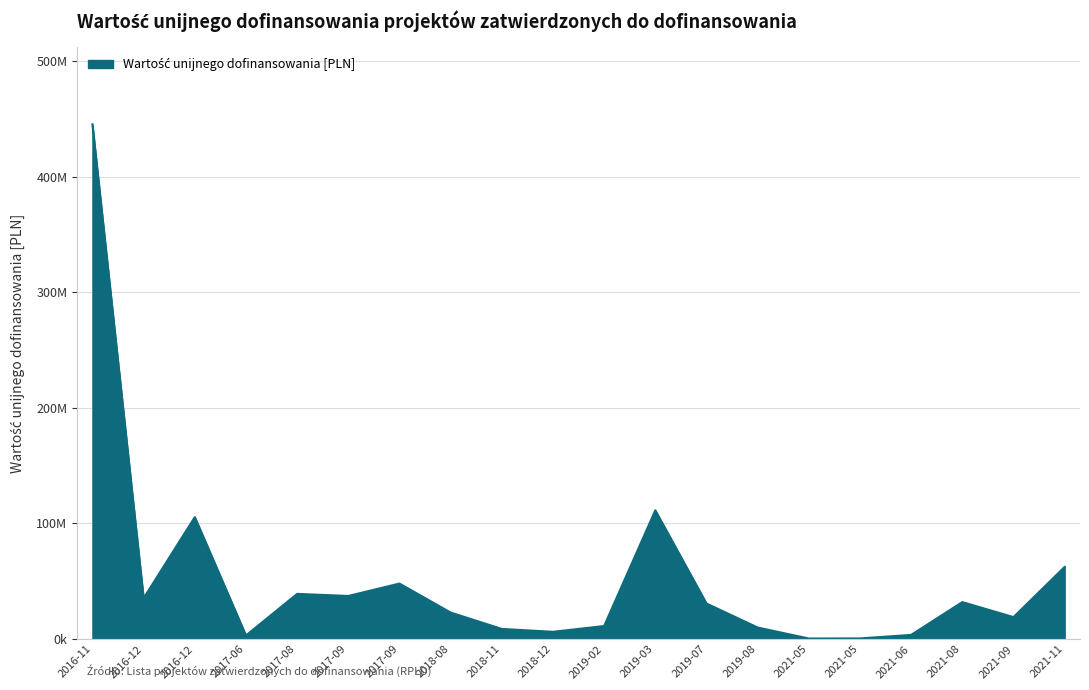

Does the chart display data point markers on the line(s)?

No